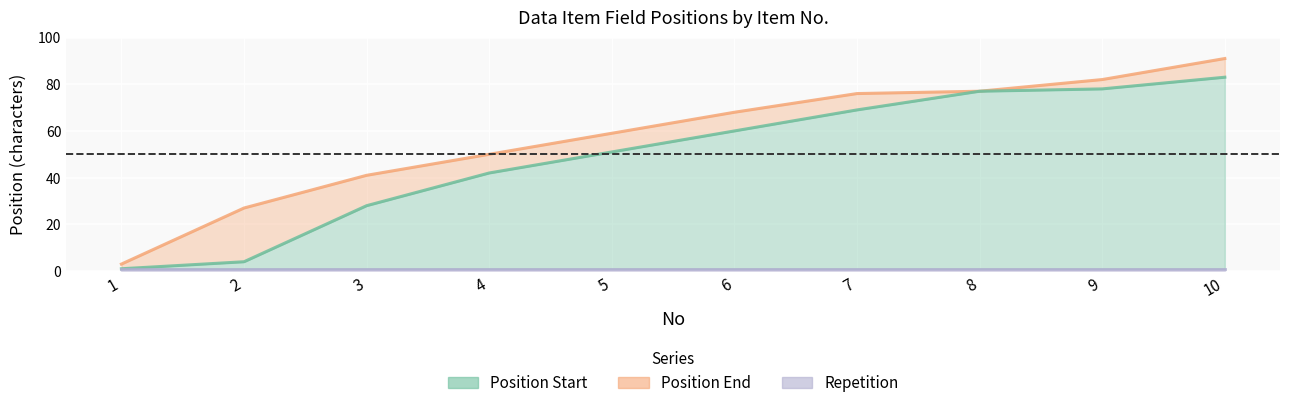

True or false: Position Start and Position End cross at least once.

False